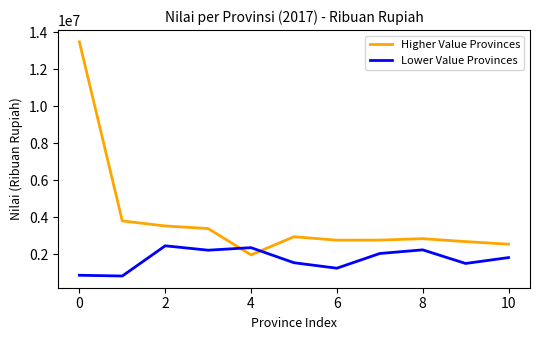

Which series has the largest range (max minus min)?

Higher Value Provinces